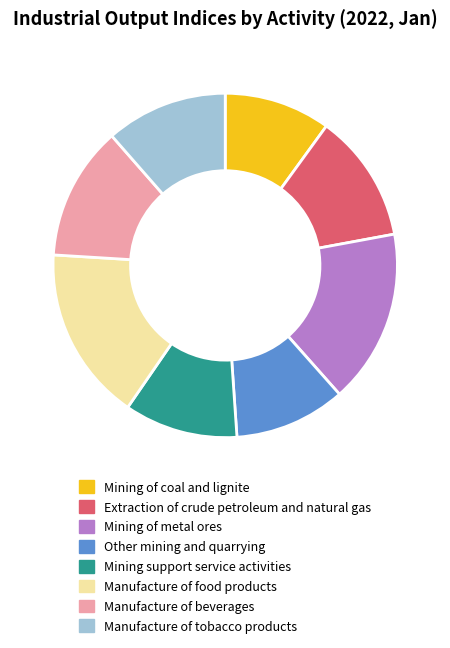

True or false: Mining of metal ores accounts for 16% of the total.

True